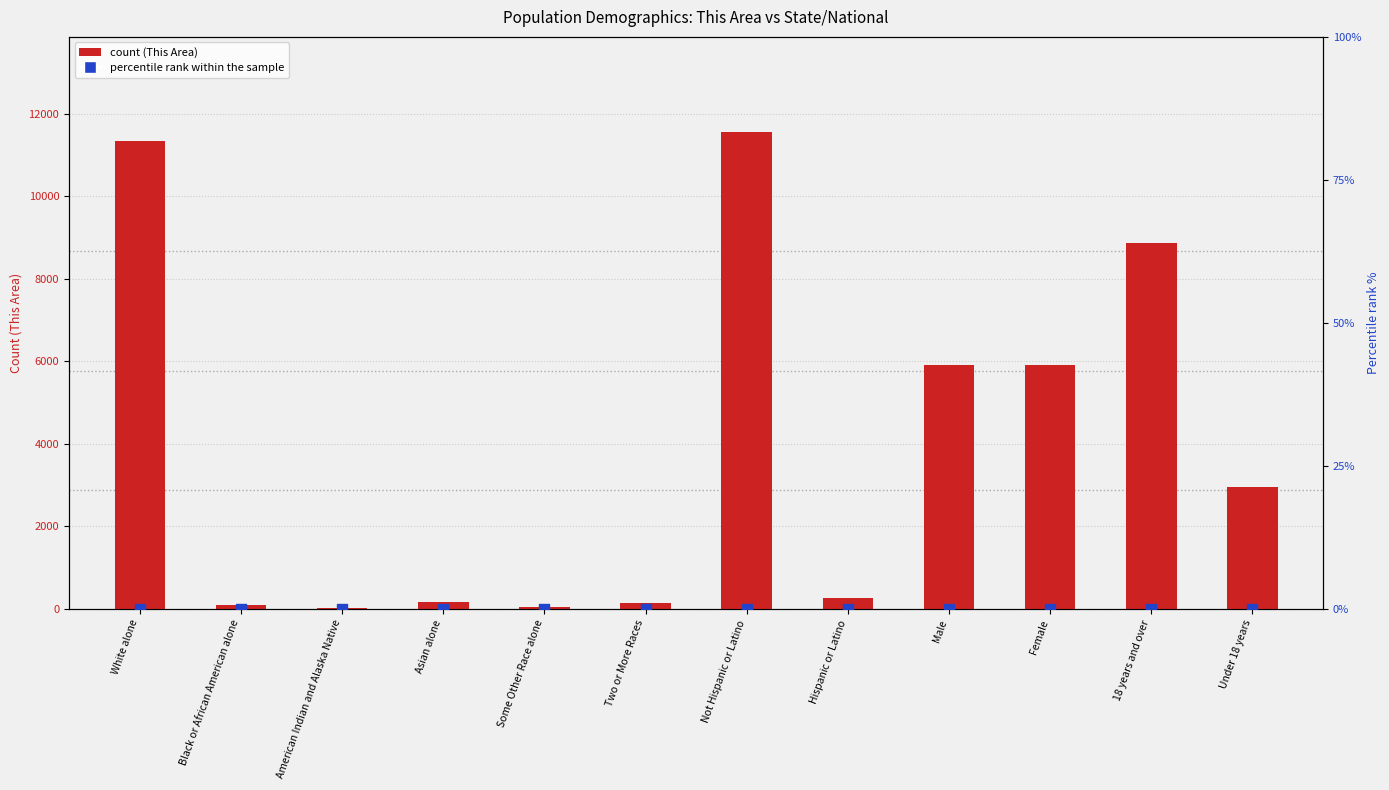

At which category is the sum across all series the highest?

Not Hispanic or Latino